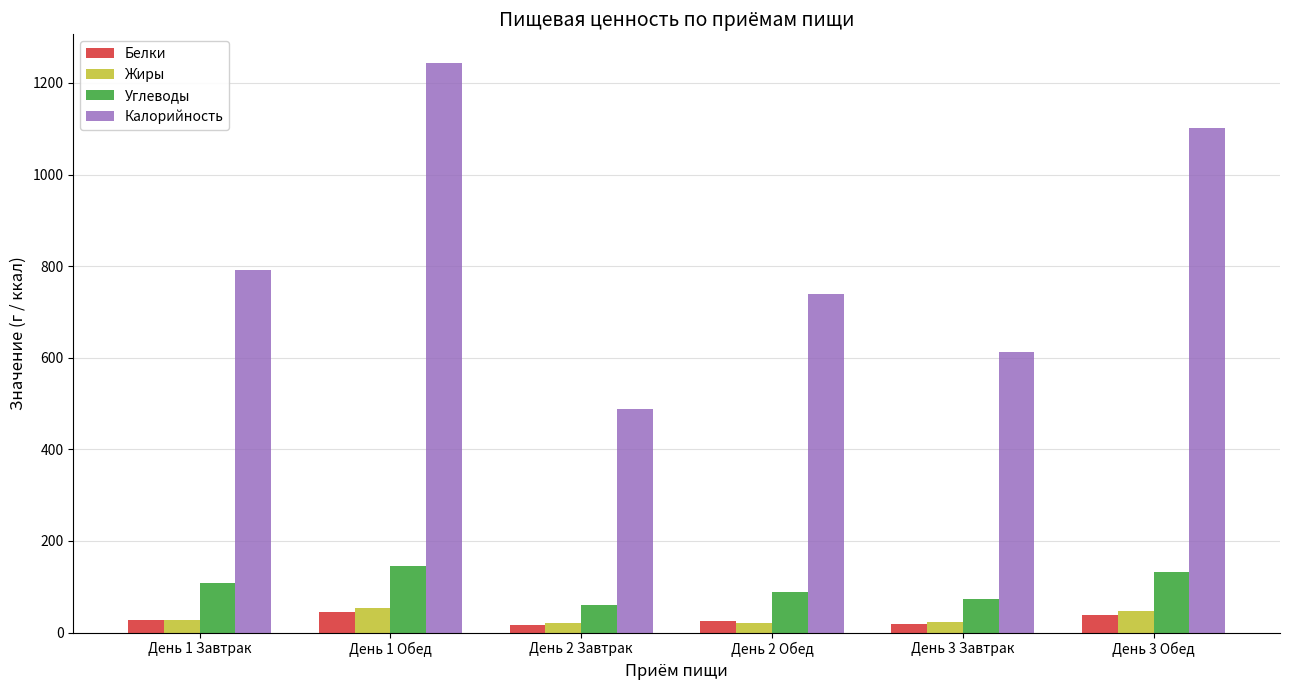

What position from the right is День 1 Завтрак?

6